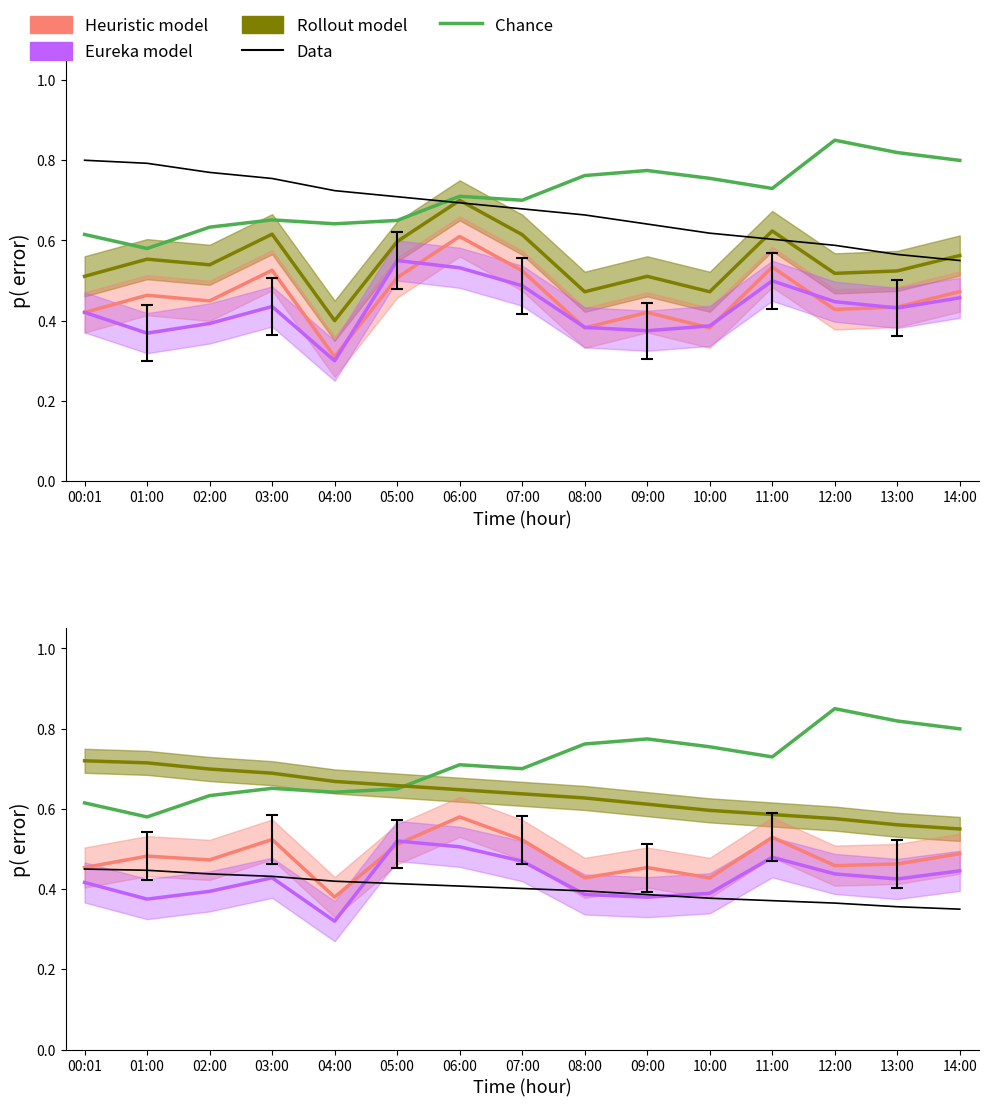

Rank the categories by Rollout model value from lowest to highest.

14:00, 13:00, 12:00, 11:00, 10:00, 09:00, 08:00, 07:00, 06:00, 05:00, 04:00, 03:00, 02:00, 01:00, 00:01